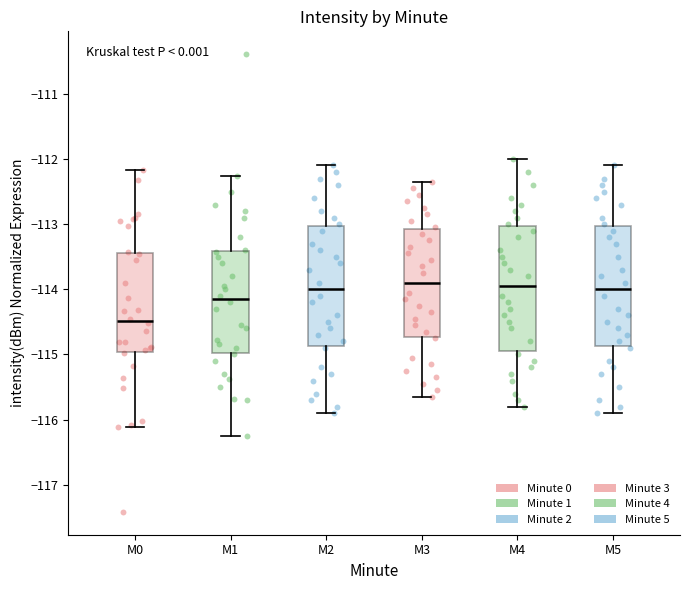

Reading left to right, read every box against the y-axis: the position of its median line, the range the box covers, and the ends of its whiskers. The values are not printed on the chart, so give them approximately, as read against the axis.

M0: median -114.5, box -115.0 to -113.4, whiskers -116.1 to -112.2
M1: median -114.1, box -115.0 to -113.4, whiskers -116.2 to -112.3
M2: median -114.0, box -114.9 to -113.0, whiskers -115.9 to -112.1
M3: median -113.9, box -114.7 to -113.1, whiskers -115.6 to -112.3
M4: median -113.9, box -114.9 to -113.0, whiskers -115.8 to -112.0
M5: median -114.0, box -114.9 to -113.0, whiskers -115.9 to -112.1